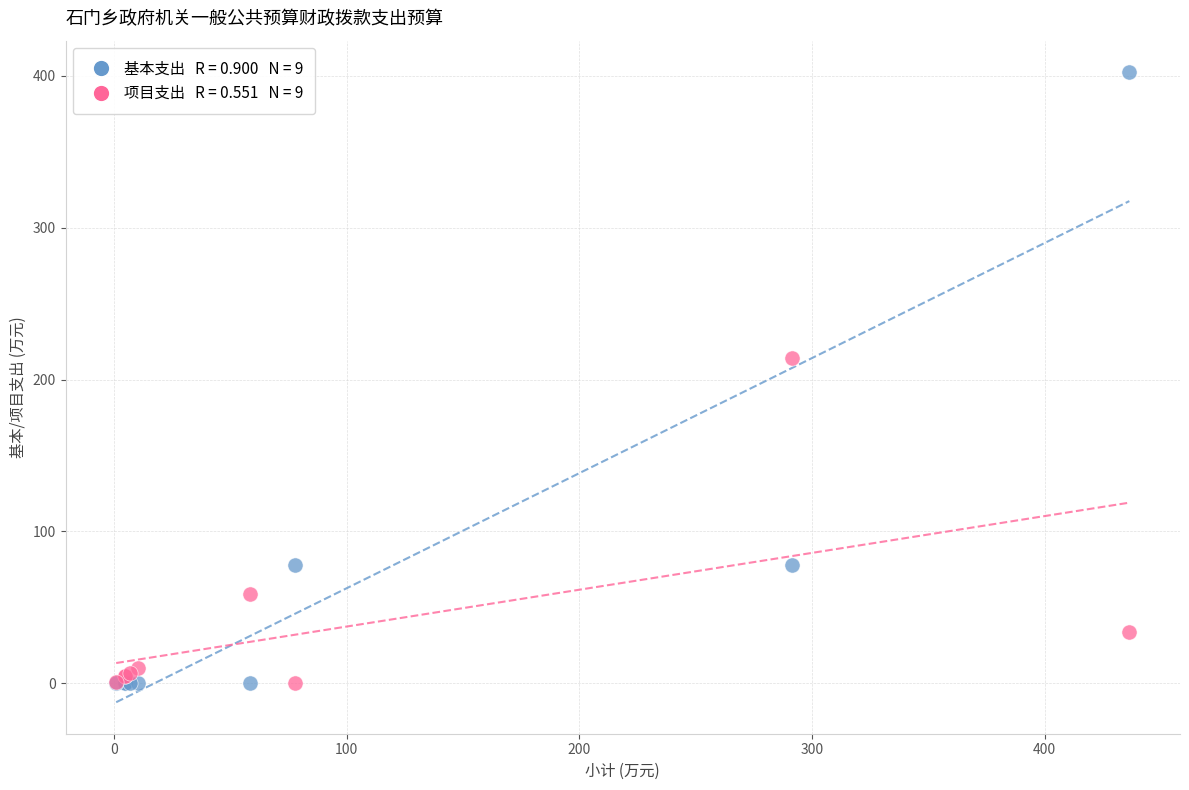

Across all series, what Y value is closest to 201?

213.8